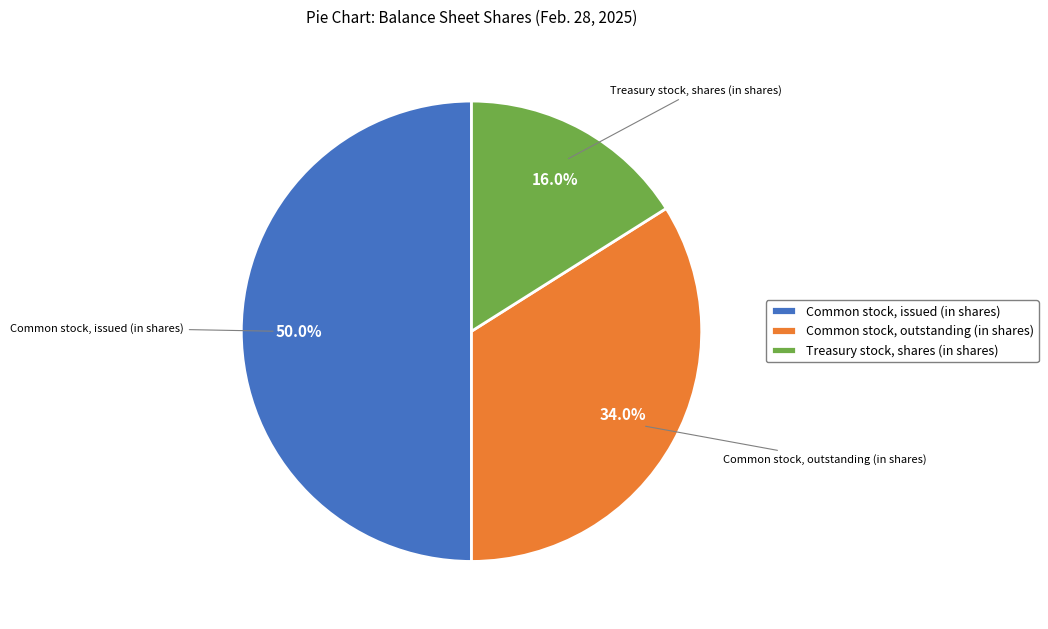

True or false: Treasury stock, shares (in shares) accounts for 5% of the total.

False